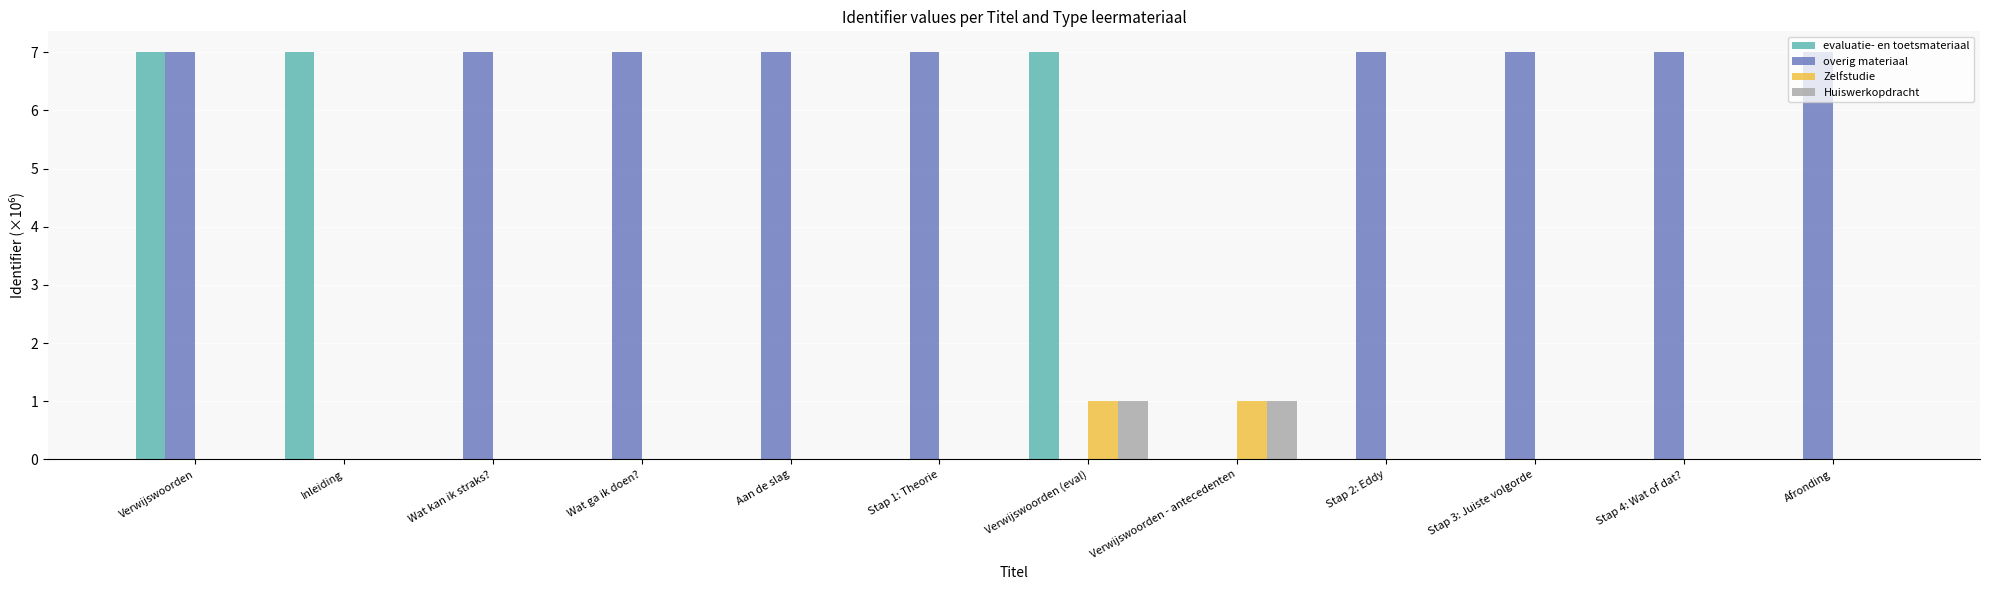

Between Verwijswoorden - antecedenten and Stap 4: Wat of dat?, which series saw the biggest shift?

overig materiaal